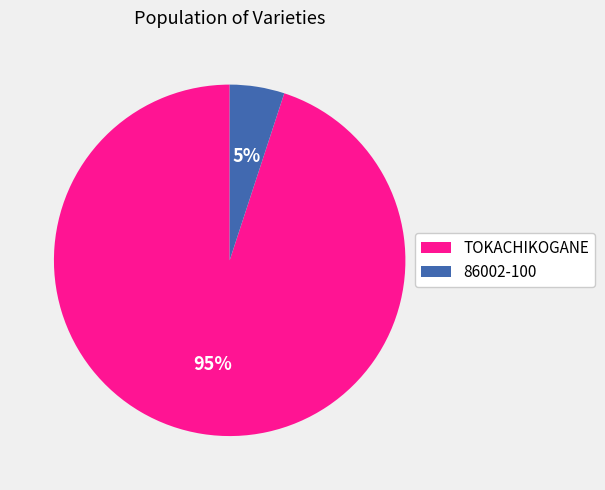

To the nearest percent, what is the difference between the largest and smallest slice percentages?

90%